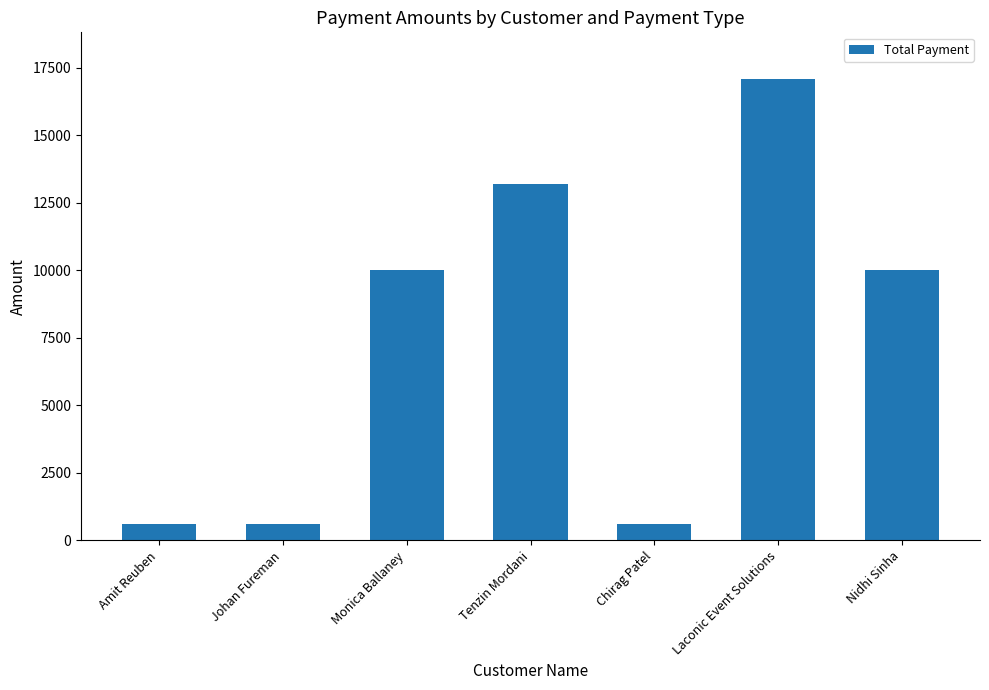

What position from the right is Laconic Event Solutions?

2